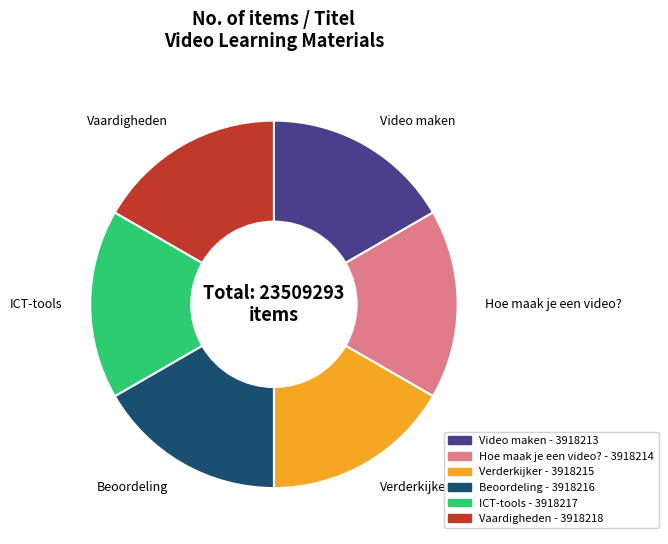

Is the sum of Hoe maak je een video? and Verderkijker greater than half?

No